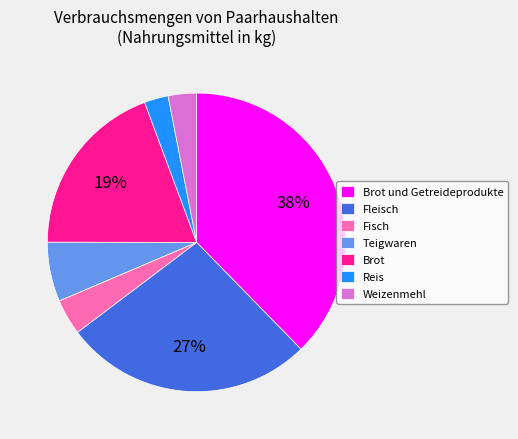

To the nearest percent, what is the average slice percentage?

14%